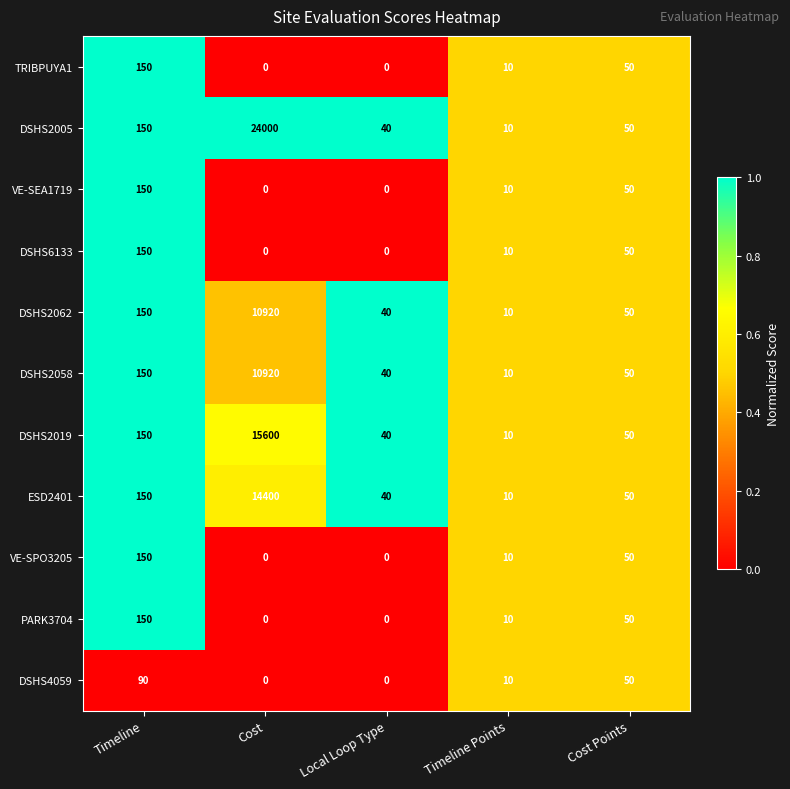

What is the highest value of the VE-SPO3205 series?

150